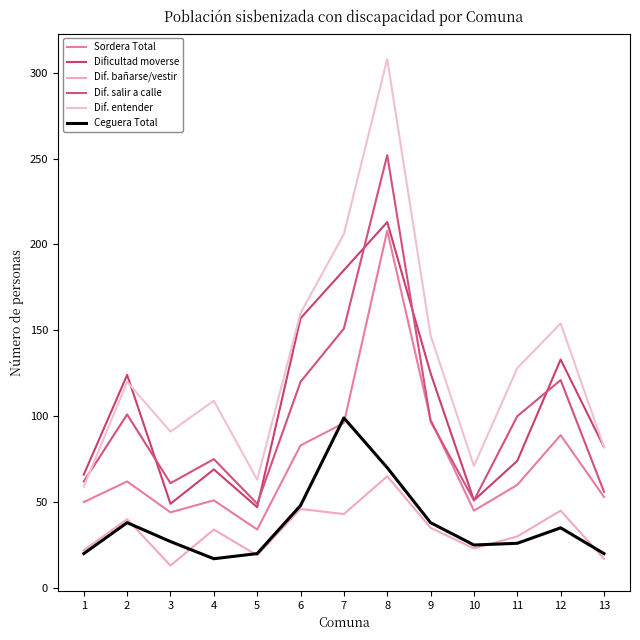

At which label does Ceguera Total first exceed 27?

2